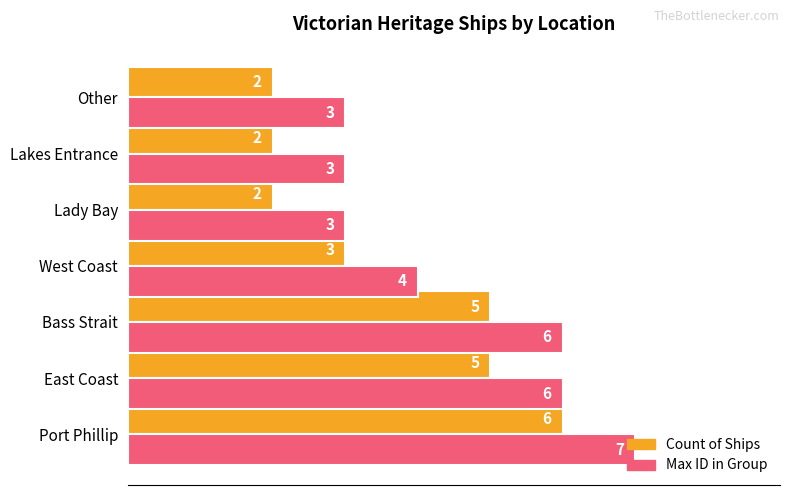

How many data points does each series have?

7